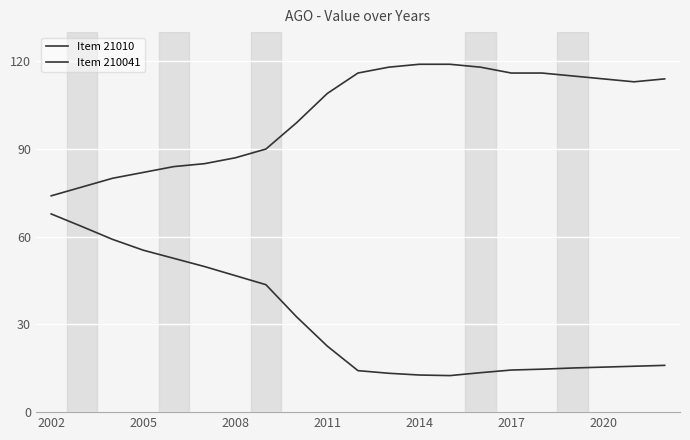

Does the chart have visible grid lines?

Yes